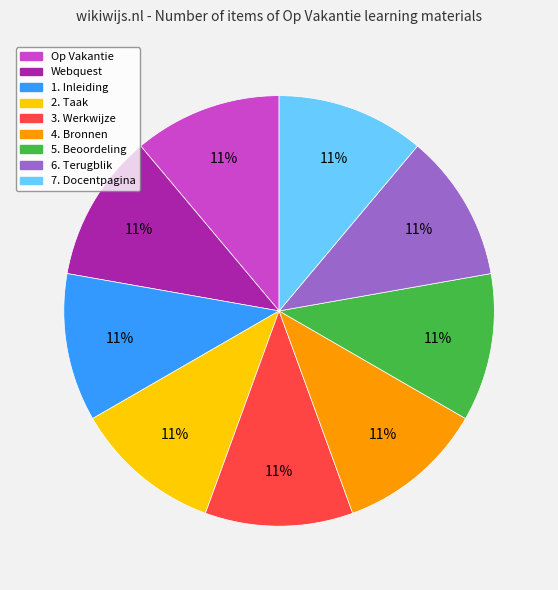

Combined, do Op Vakantie and 4. Bronnen account for over 50%?

No